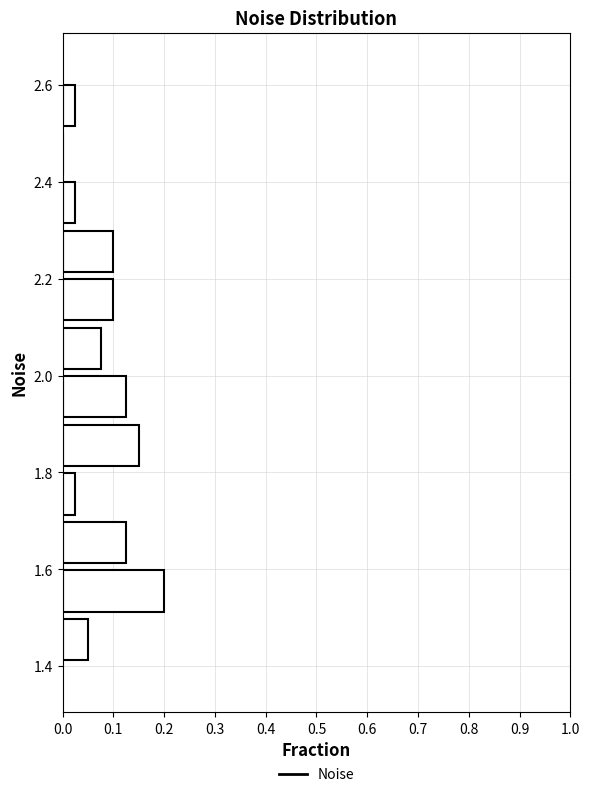

How long is the bar that spans 2.3 to 2.4 on the y-axis? Neither the bar edges nor the lengths are printed on the chart, so give them approximately, as read against the axes.

0.03